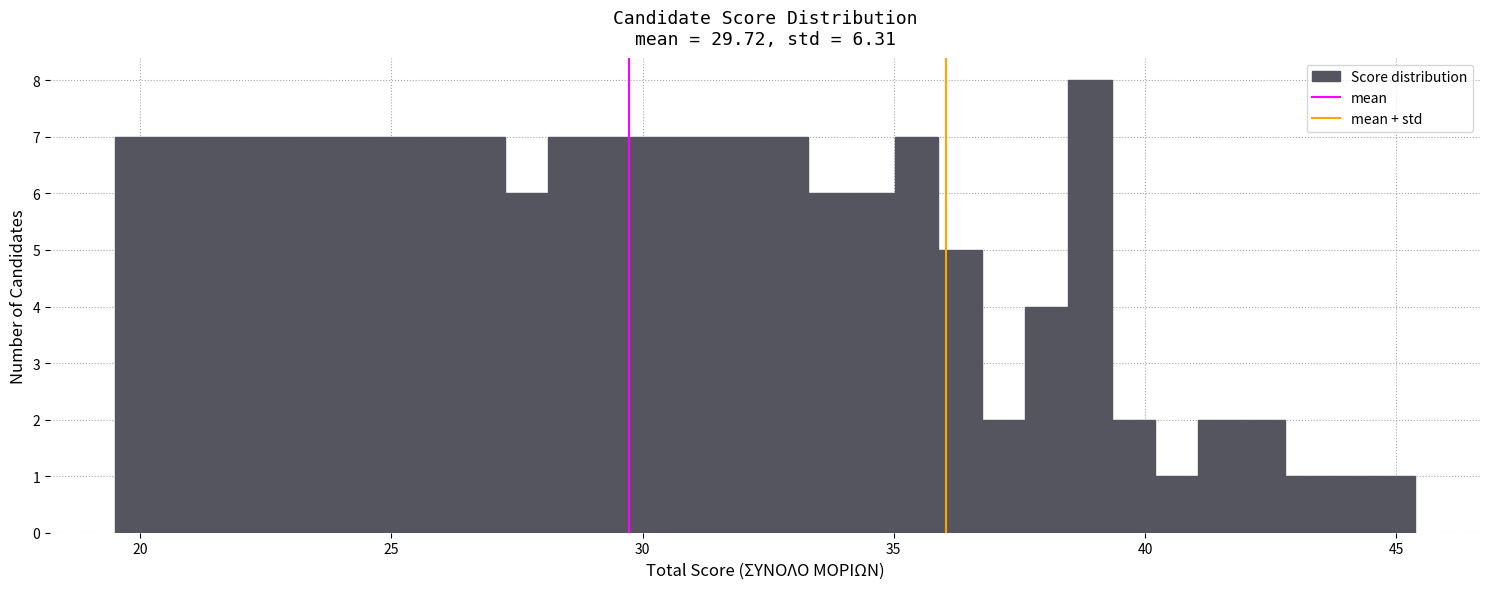

Around what value on the x-axis is the tallest bar? Give the approximate position of its centre, as read against the axis.

39.0